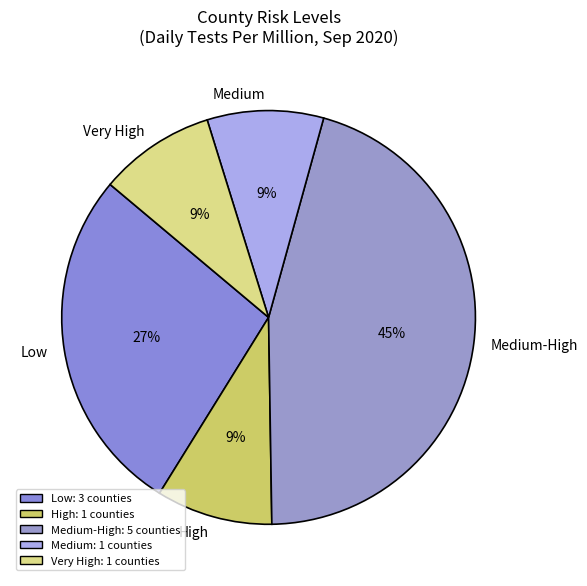

How many segments does this pie chart have?

5